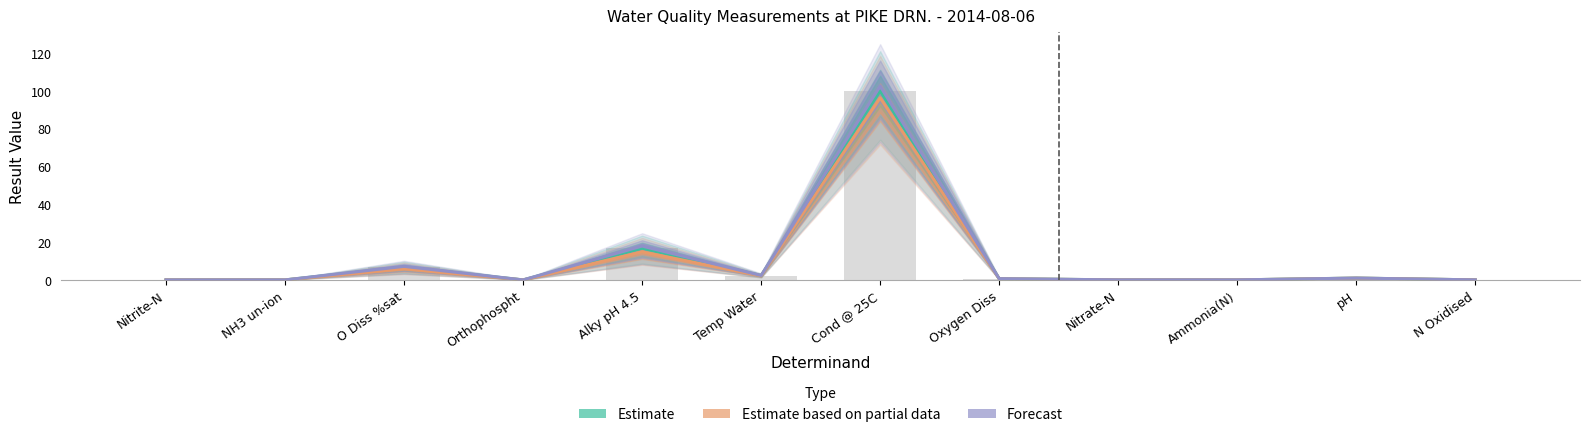

How many categories are shown in the chart?

12